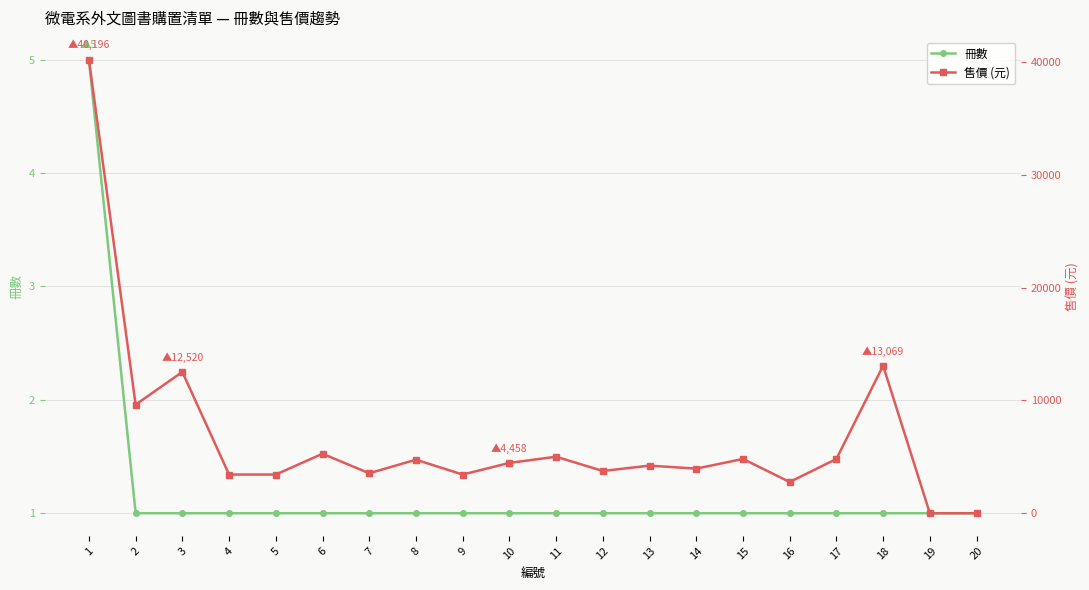

Which has a higher value, 15 or 17?

15